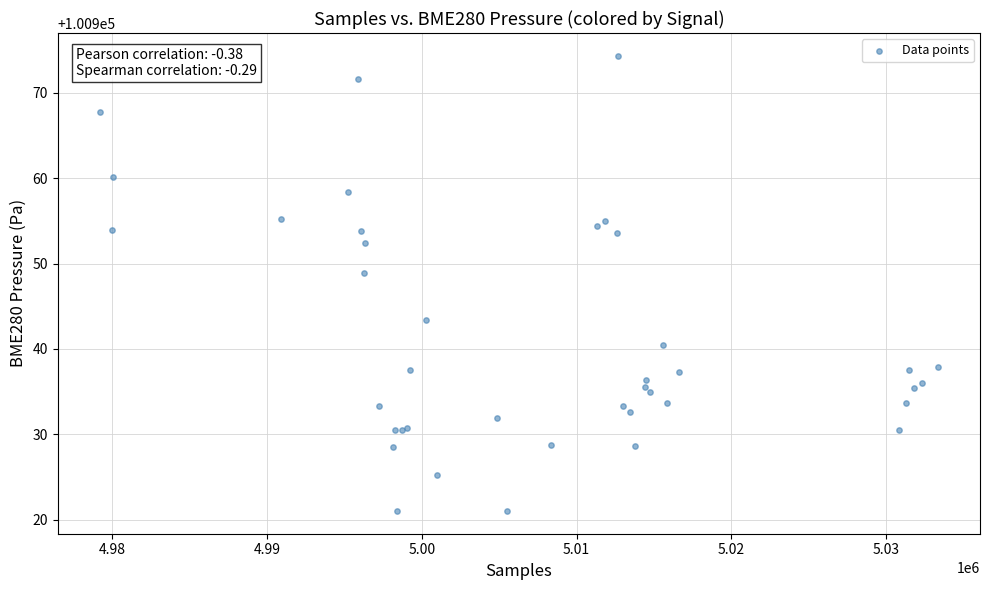

What Y value in the scatter plot is closest to 100947?

100948.9